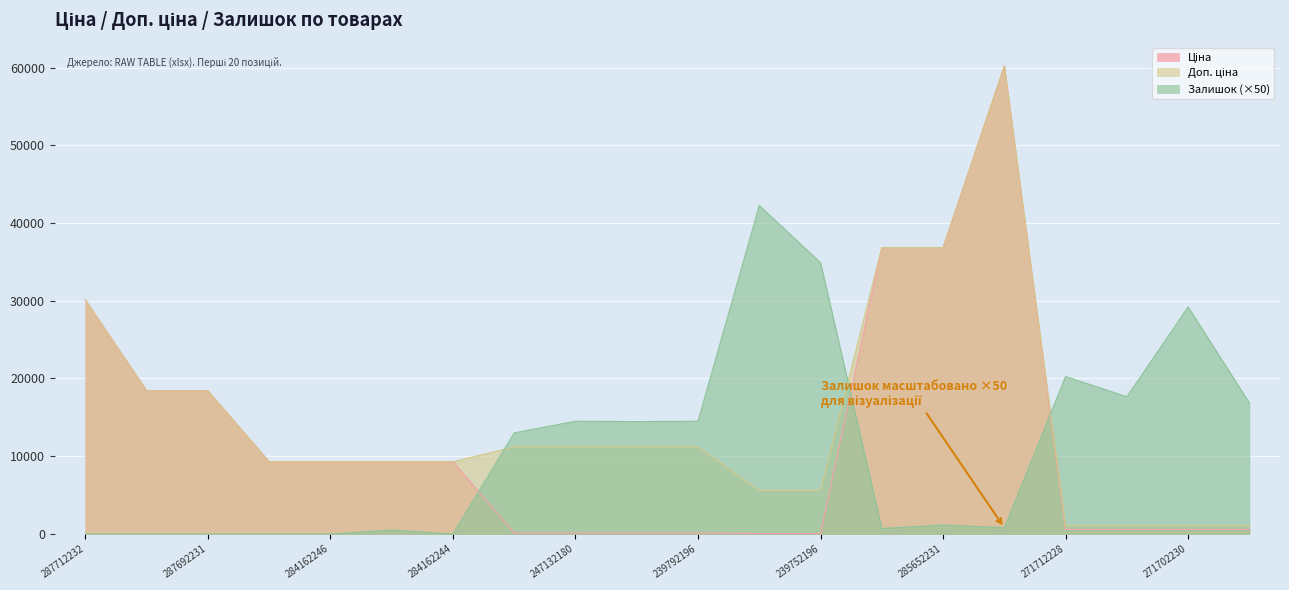

What is the lowest value of the Доп. ціна series?

1060.0